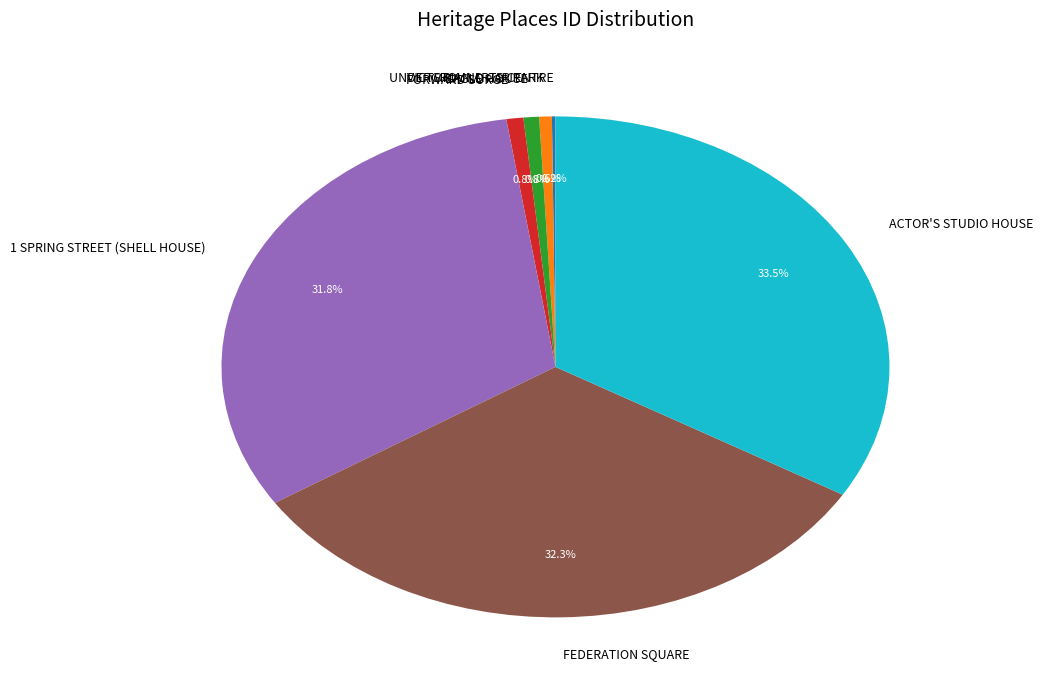

To the nearest percent, what percentage of the pie is UNDERGROUND CAR PARK?

1%